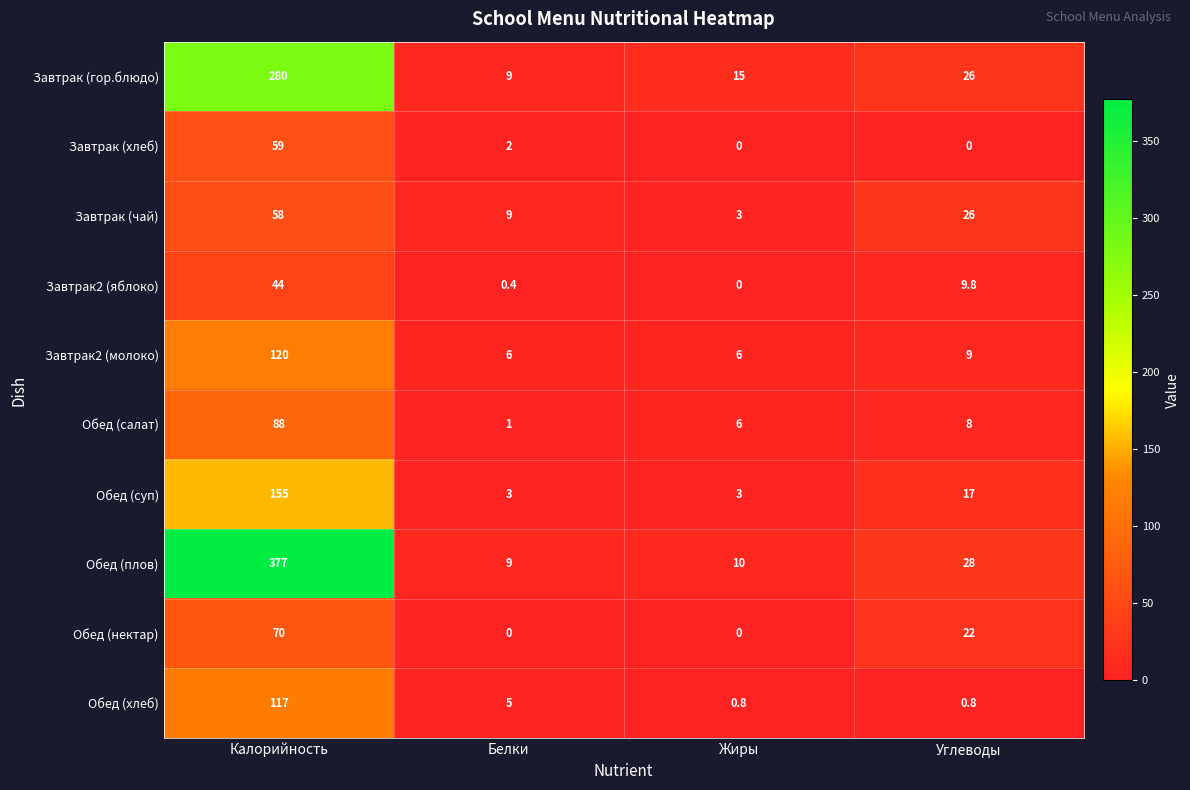

List the labels in order of Завтрак (гор.блюдо) value, smallest first.

Белки, Жиры, Углеводы, Калорийность